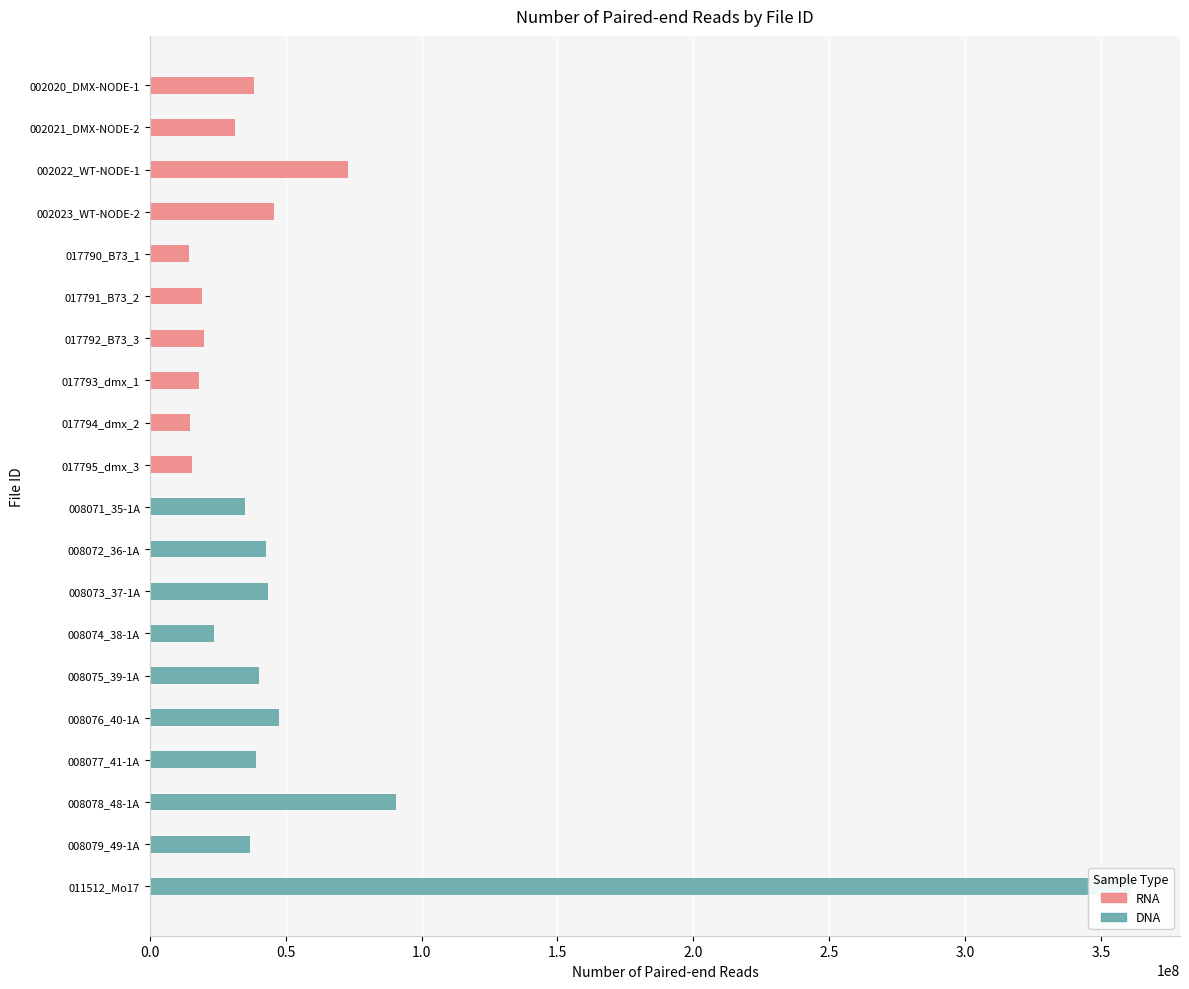

Does the chart contain any negative values?

No